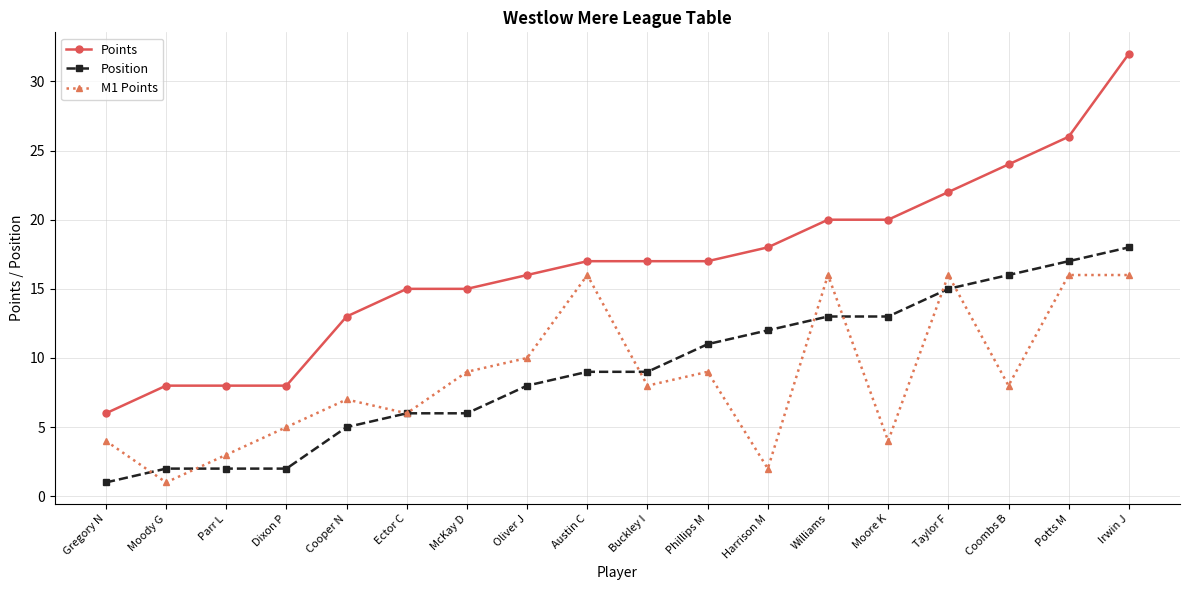

Between Moody G and Moore K, which series saw the biggest shift?

Points